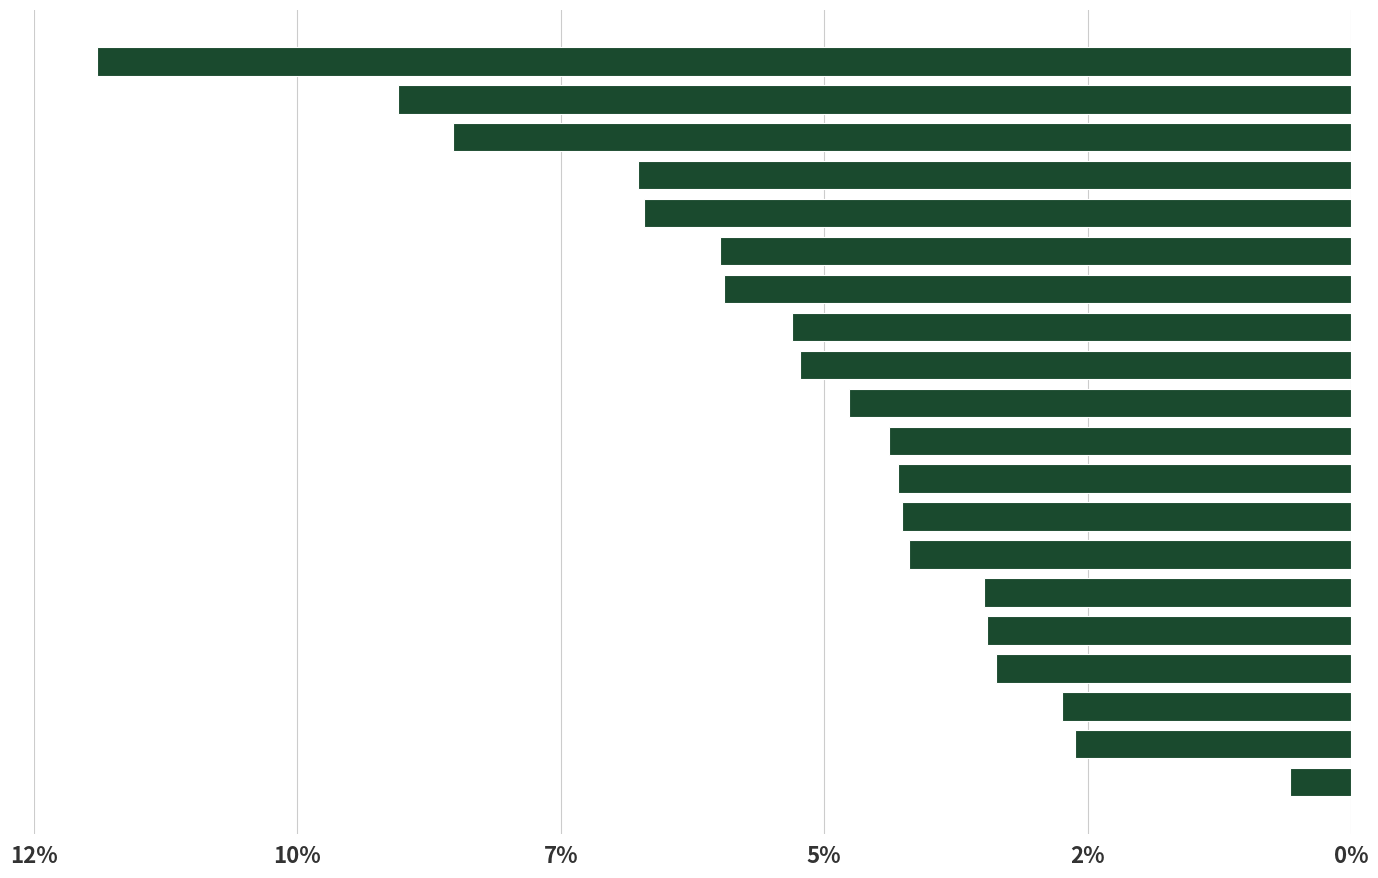

At which label does the data first exceed 4?

6